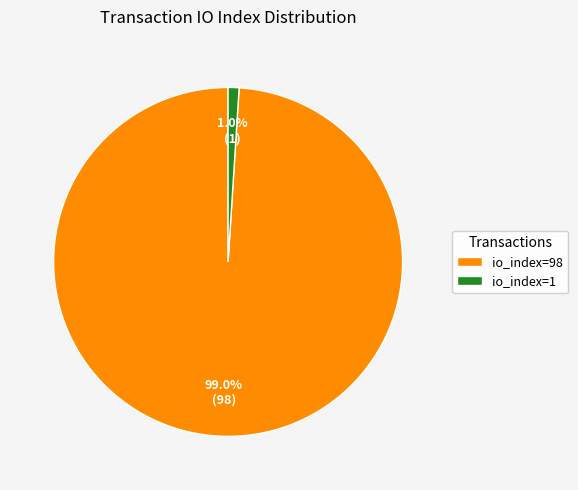

Which category has the biggest portion of the pie?

io_index=98